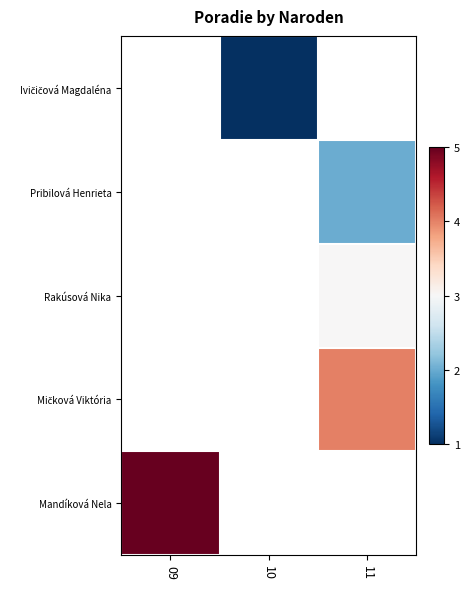

The Mičková Viktória series shows 1.2 at 11. True or false?

False